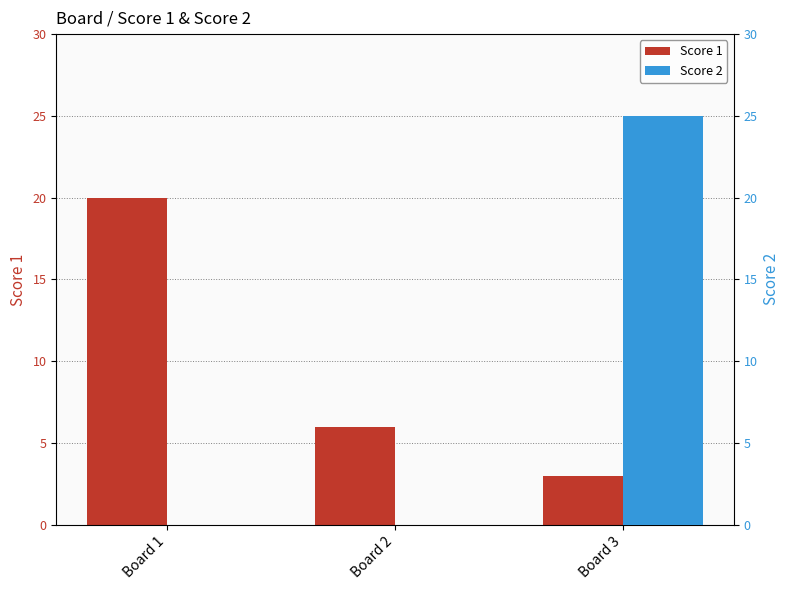

What is the sum of all Score 2 values?

25